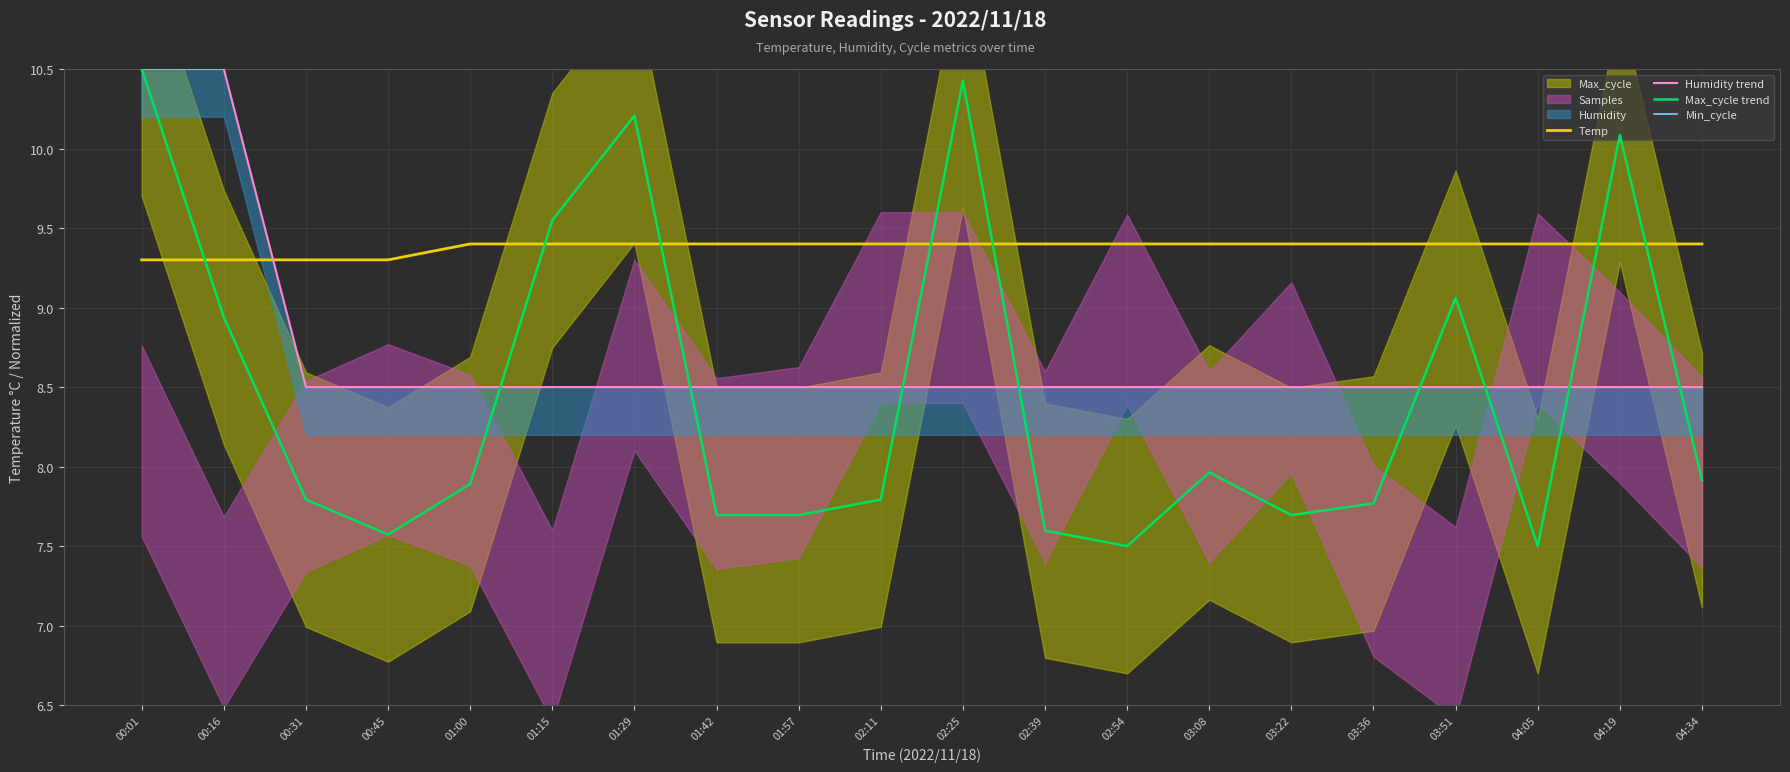

True or false: Max_cycle trend has a value of 7.7 at 01:42.

True